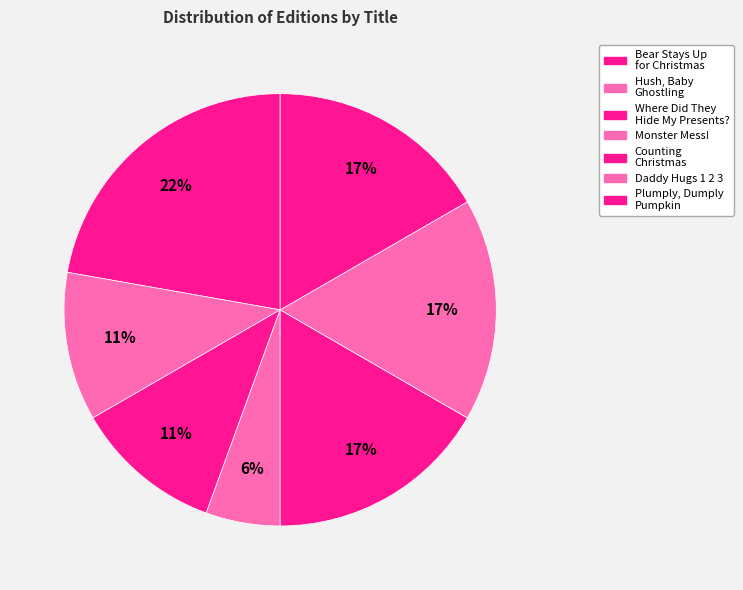

How many segments does this pie chart have?

7